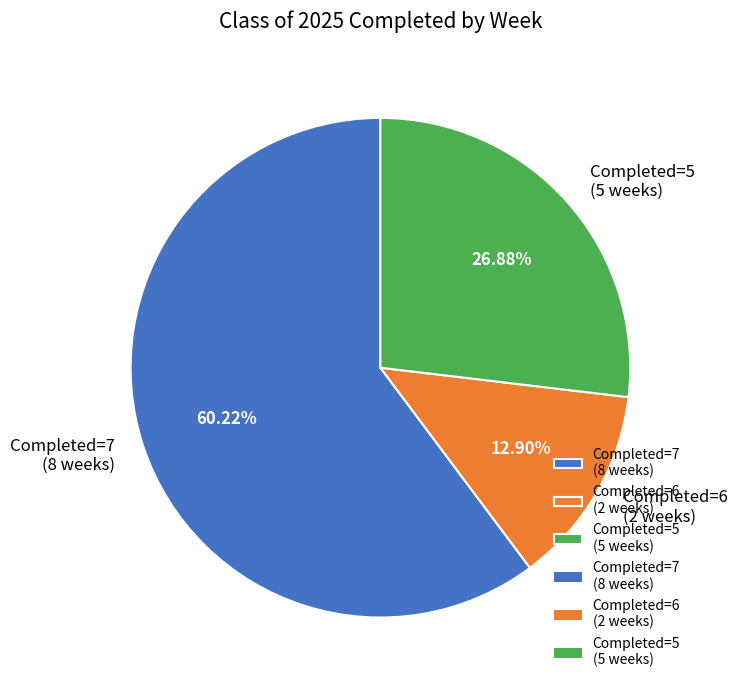

Is Completed=5 (5 weeks) the majority of the pie?

No